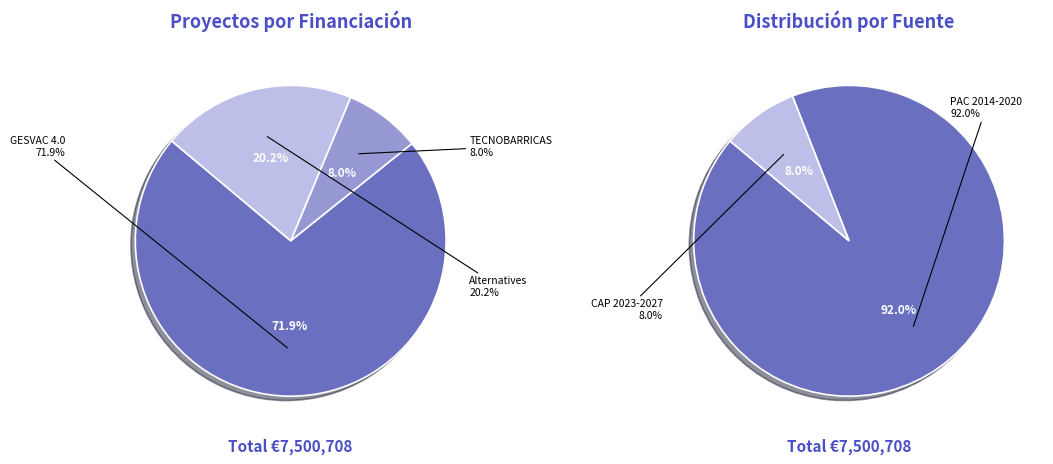

Count the number of slices in the pie.

3